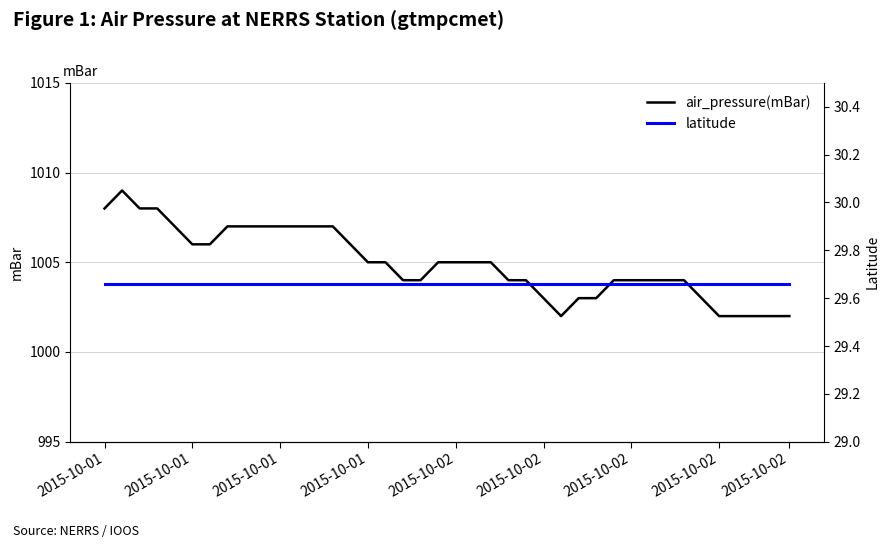

Rank the series by their average value, from lowest to highest.

latitude, air_pressure(mBar)